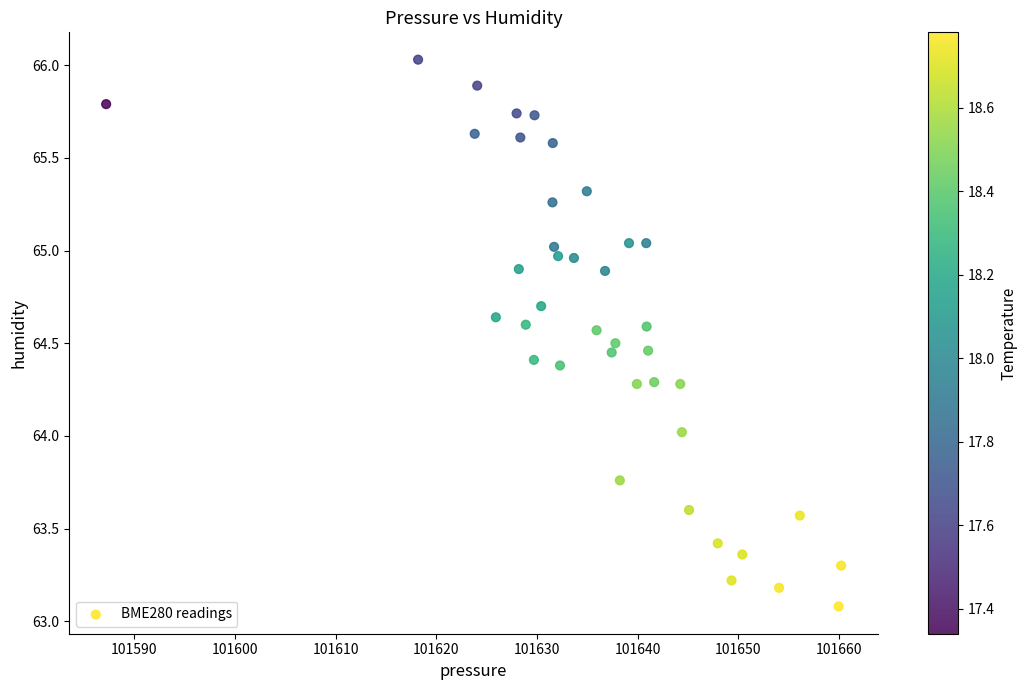

What is the range of X values (max minus min)?

73.0